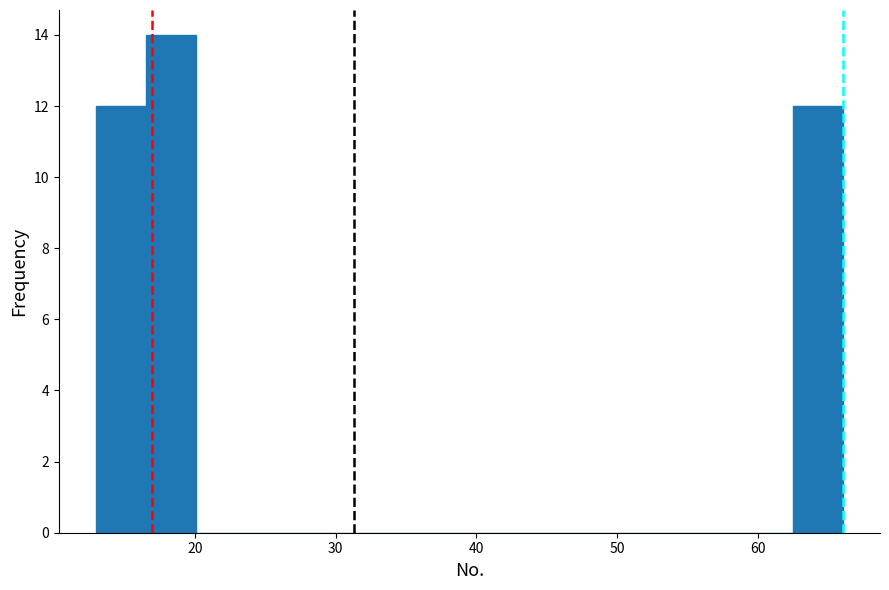

Around what value on the x-axis is the tallest bar? Give the approximate position of its centre, as read against the axis.

18